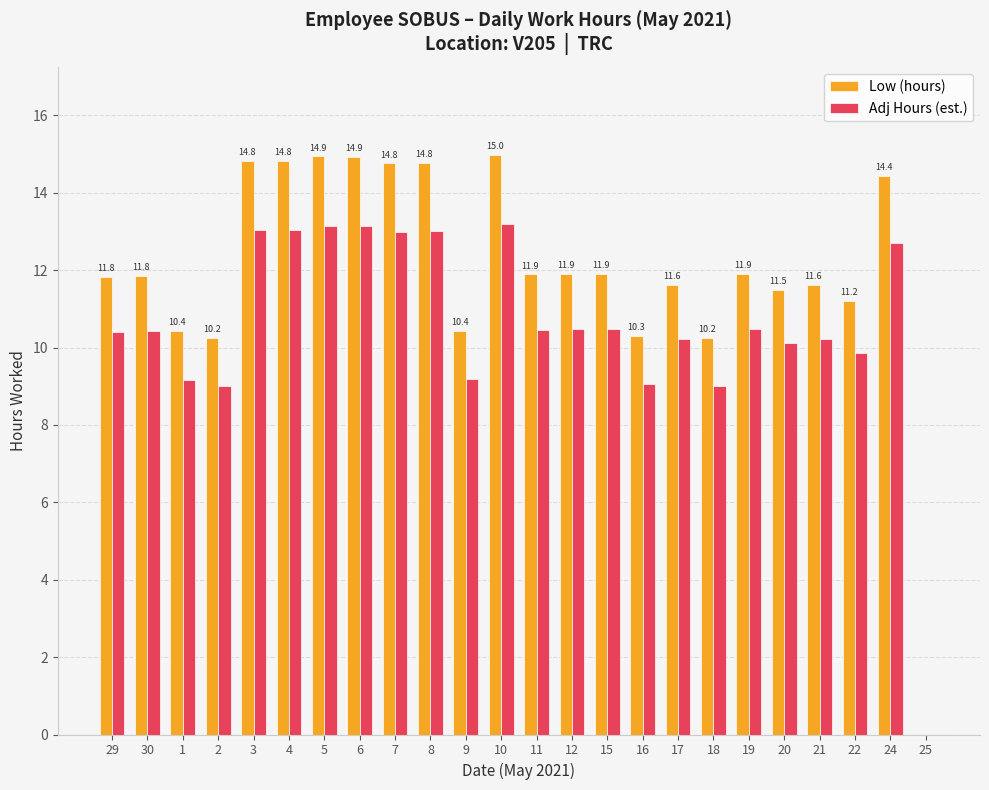

What is the total value across all series at 10?

28.2